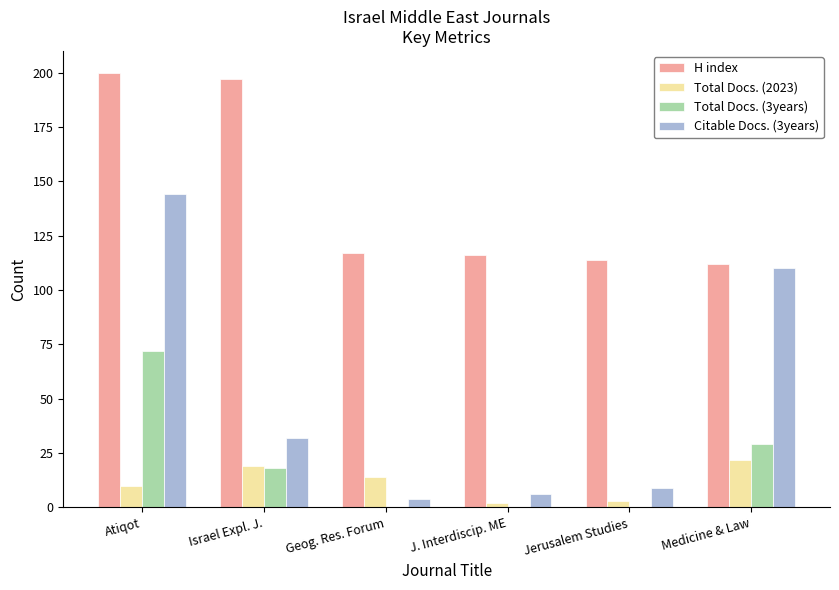

How many categories are shown in the chart?

6